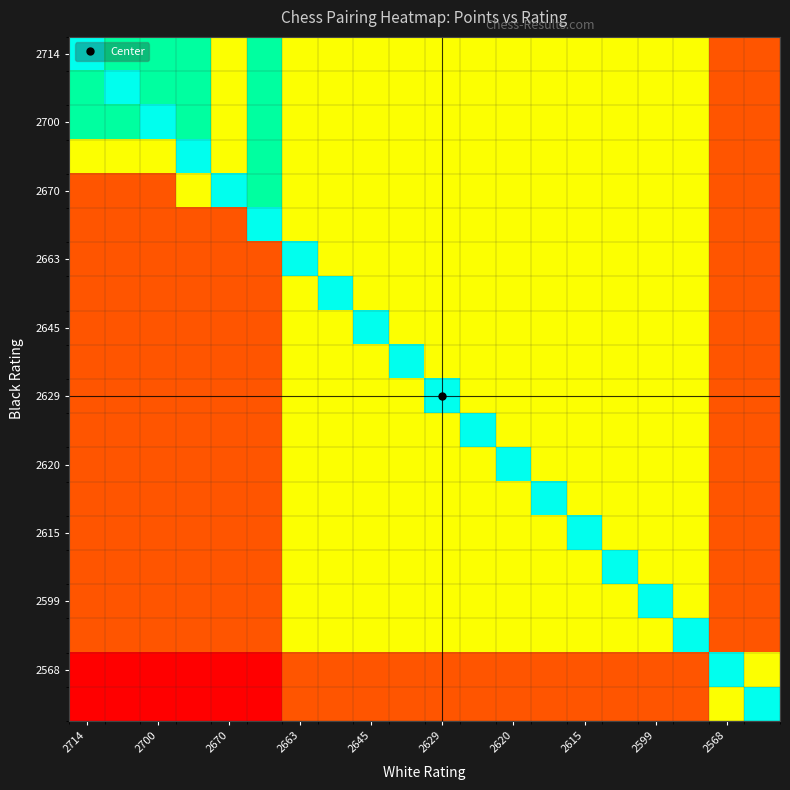

At how many categories does at least one series exceed 1?

20